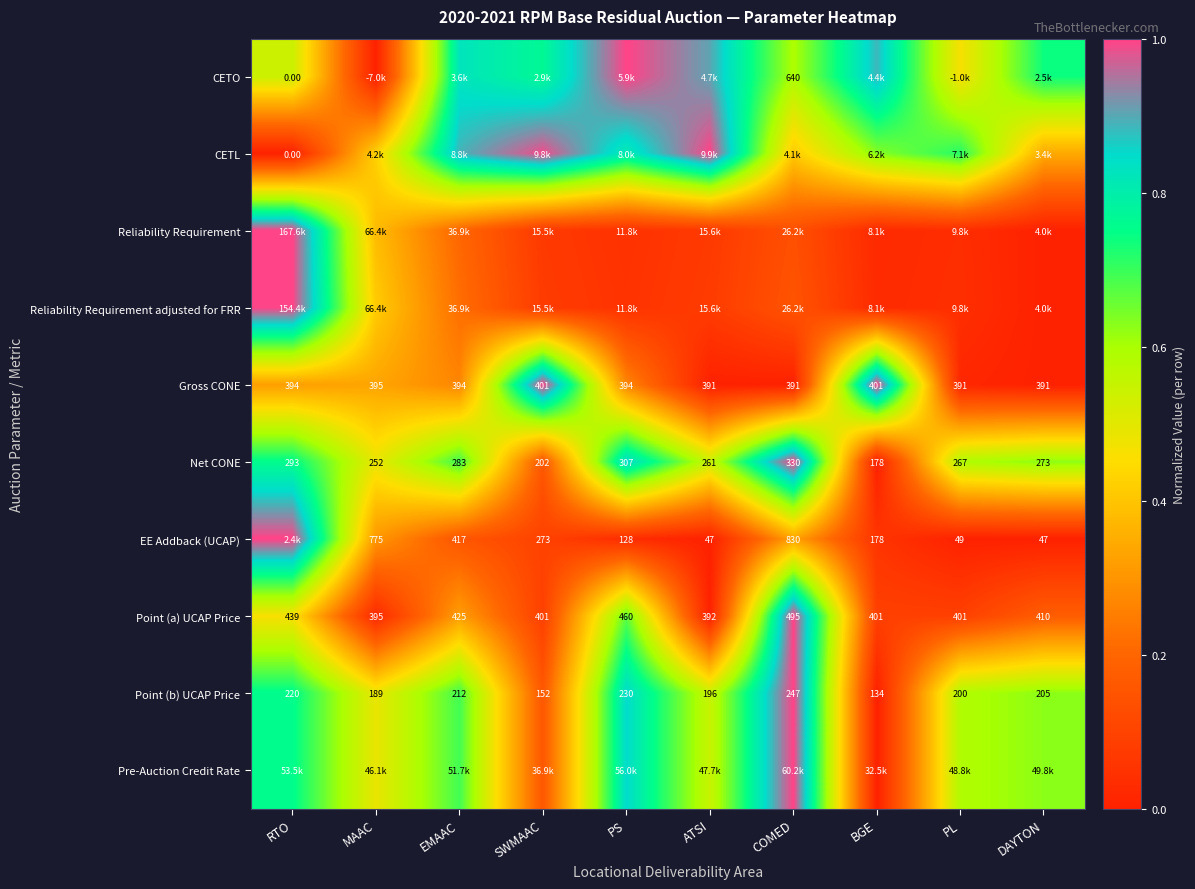

Where does the Net CONE series first go above 273?

RTO